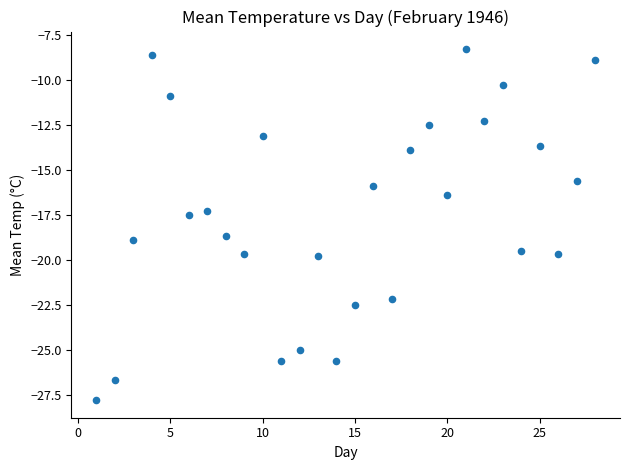

What is the range of X values (max minus min)?

27.0